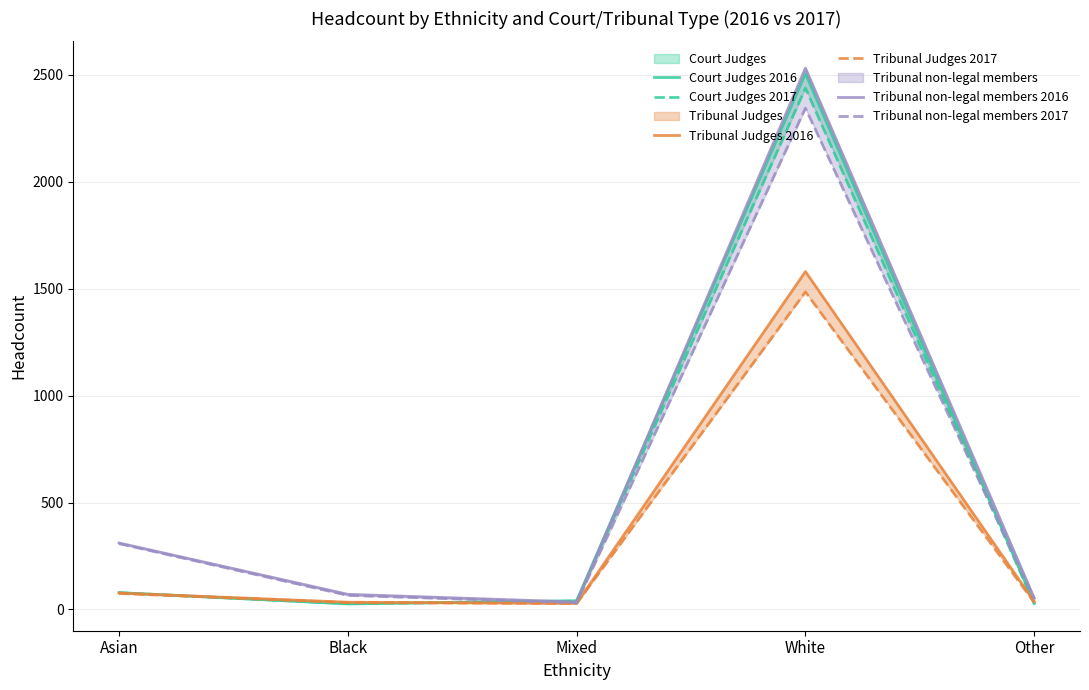

What is the approximate value of Court Judges 2016 at Asian?

79